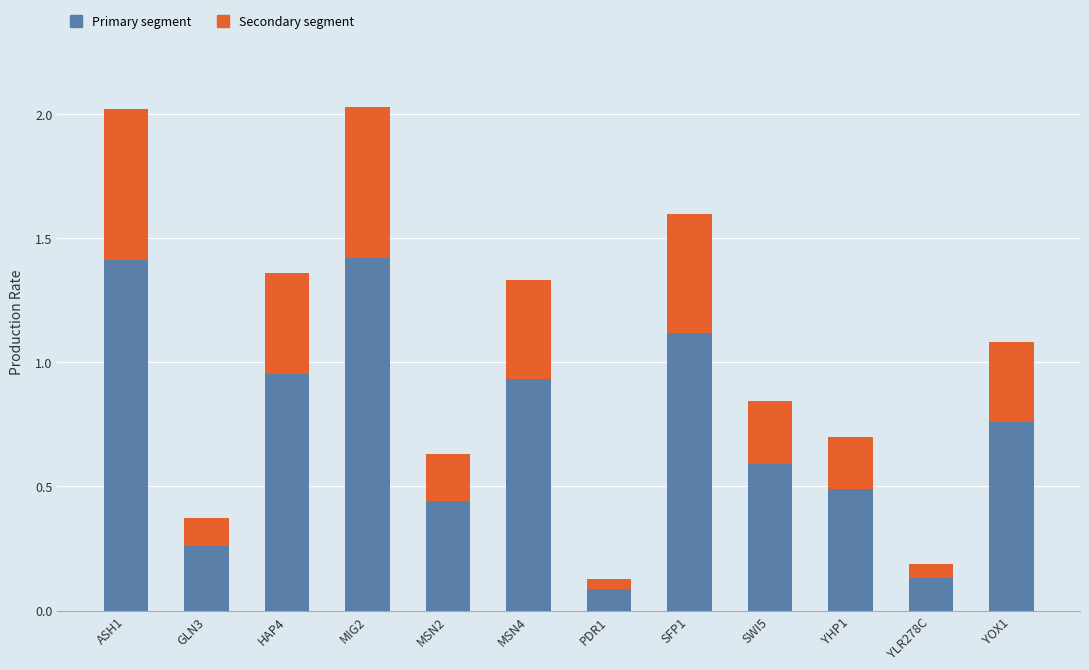

What is the total value across all series at ASH1?

2.0